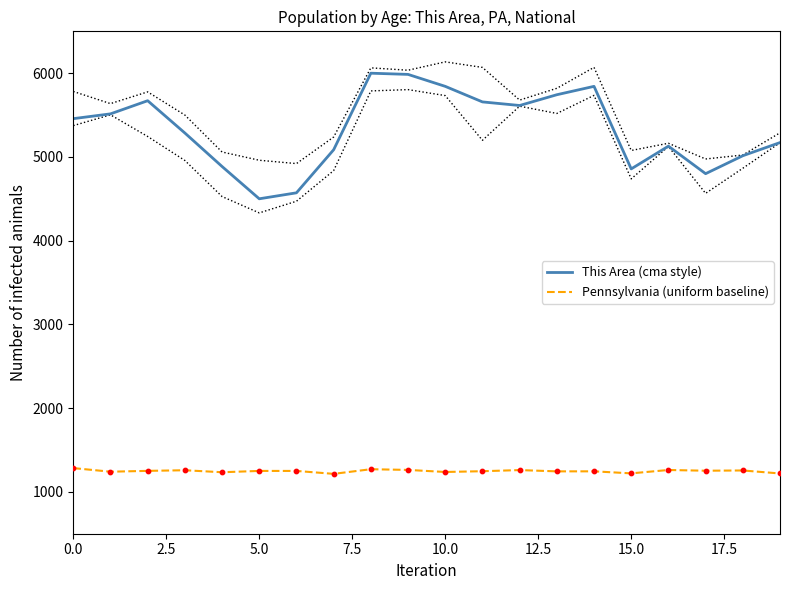

True or false: This Area (cma style) and Pennsylvania (uniform baseline) intersect in this chart.

False